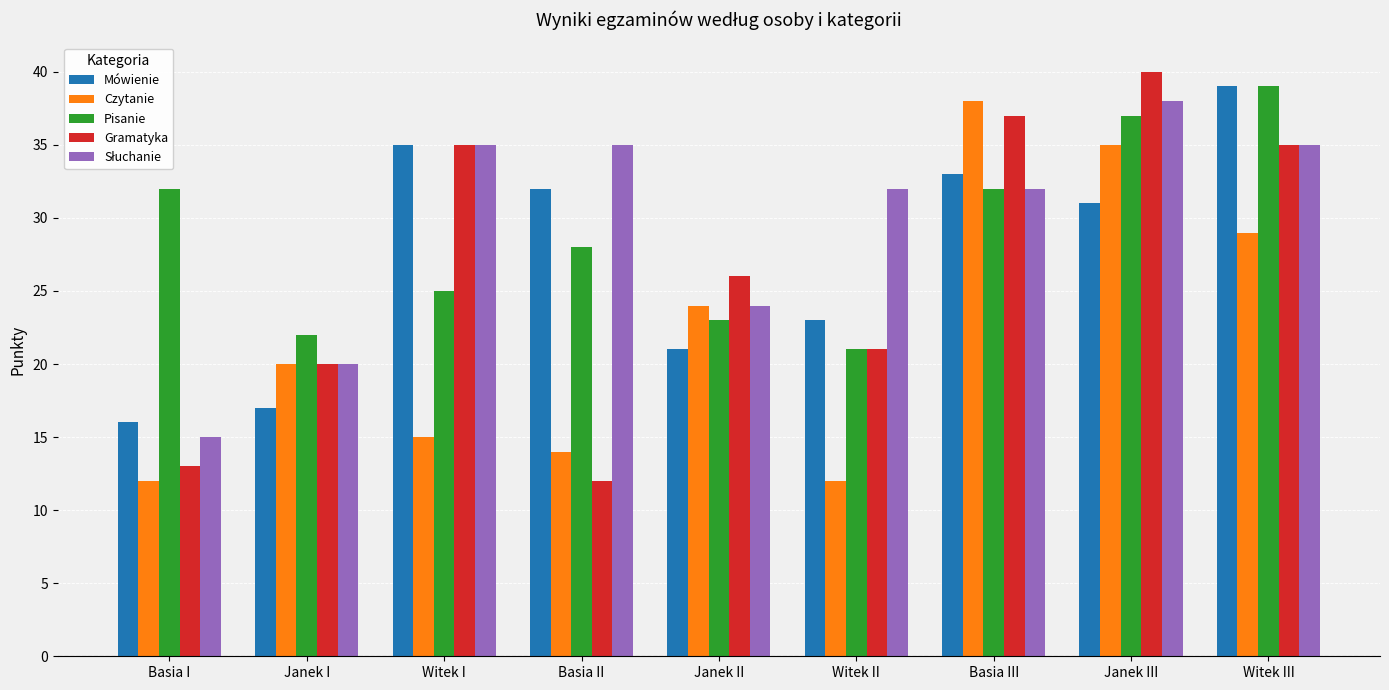

At which label does Mówienie reach its peak?

Witek III